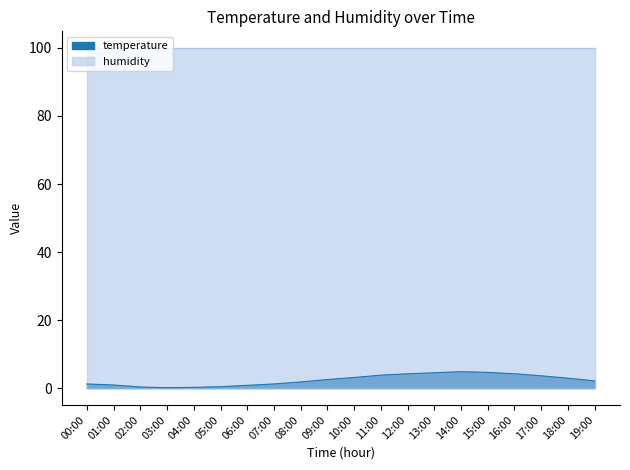

How many data points does each series have?

20